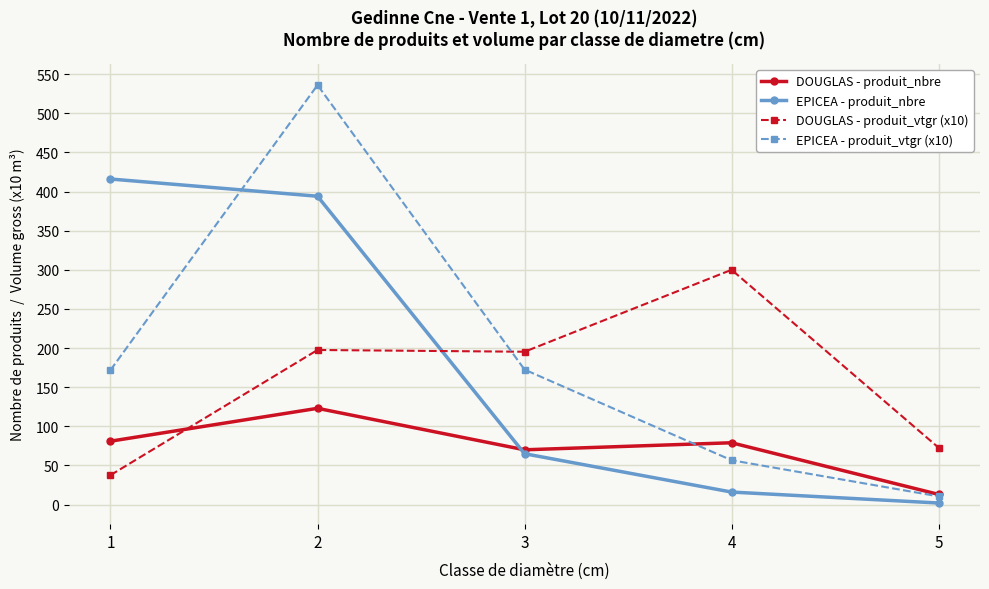

What are all the series names shown in the legend?

DOUGLAS - produit_nbre, EPICEA - produit_nbre, DOUGLAS - produit_vtgr (x10), EPICEA - produit_vtgr (x10)